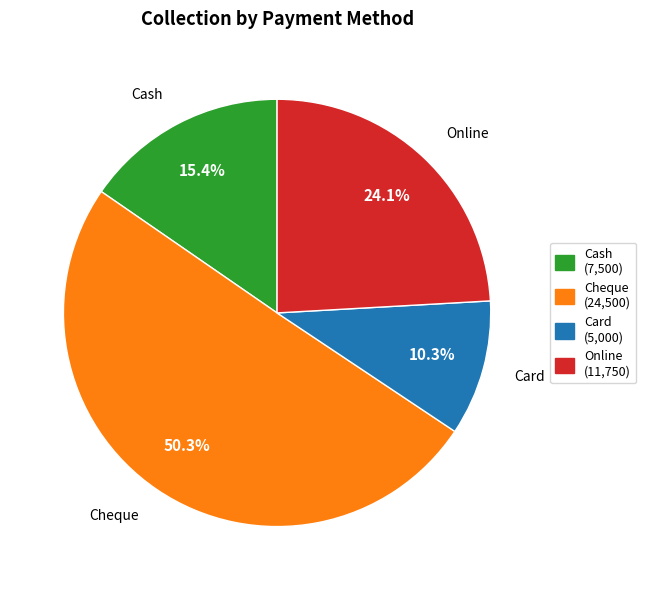

Is Cash the majority of the pie?

No